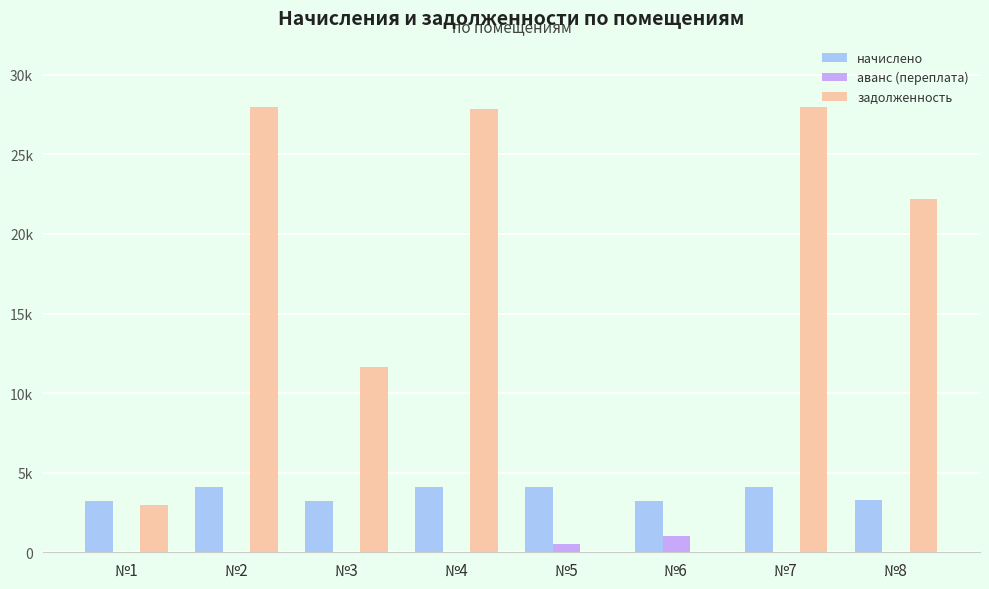

What are all the series names shown in the legend?

начислено, аванс (переплата), задолженность